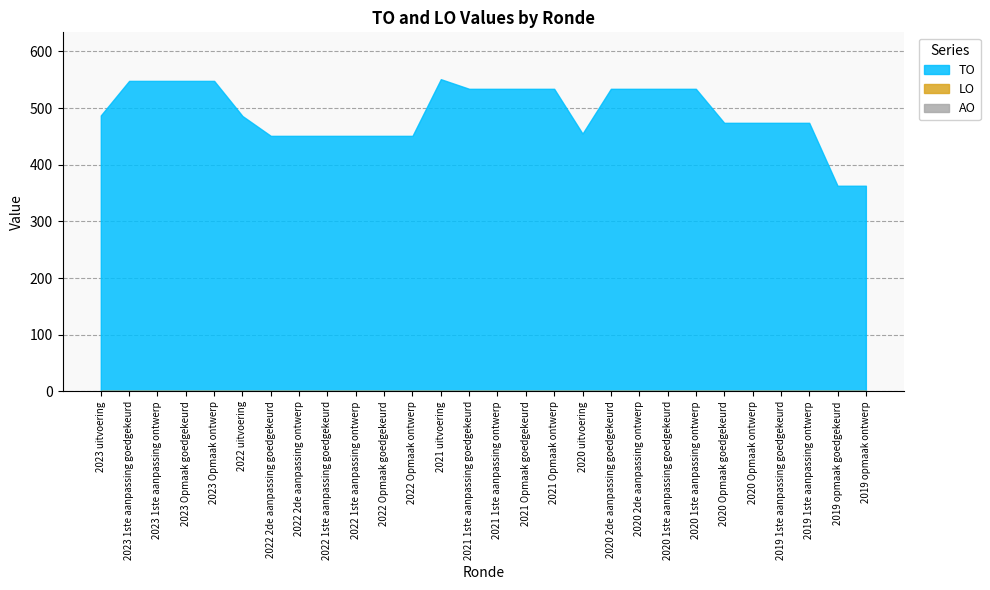

What is the value of the TO point at the 23rd from the left?

474